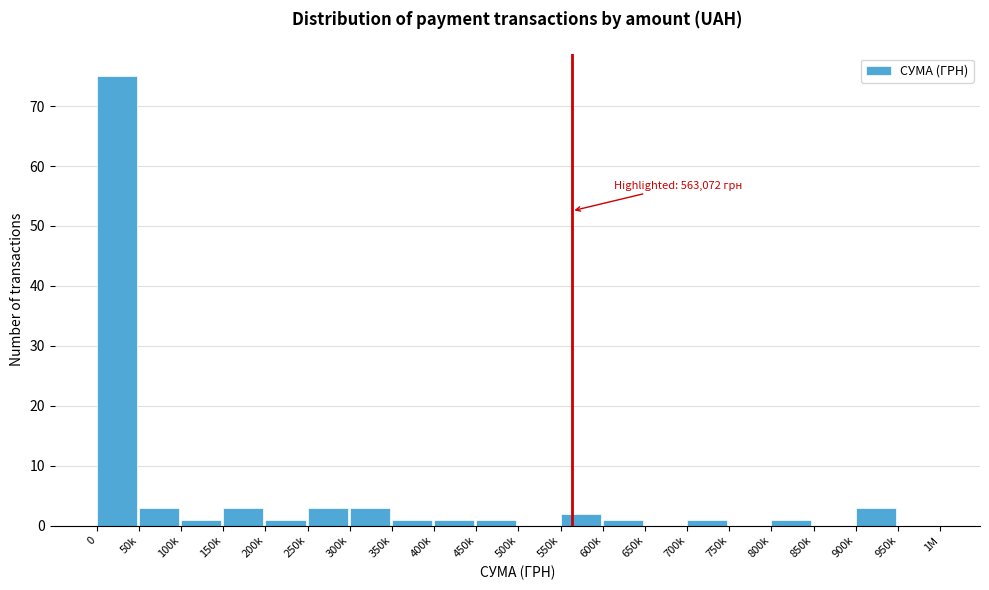

Reading left to right, what are all the values shown in this chart?

0=75	50k=3	100k=1	150k=3	200k=1	250k=3	300k=3	350k=1	400k=1	450k=1	500k=0	550k=2	600k=1	650k=0	700k=1	750k=0	800k=1	850k=0	900k=3	950k=0